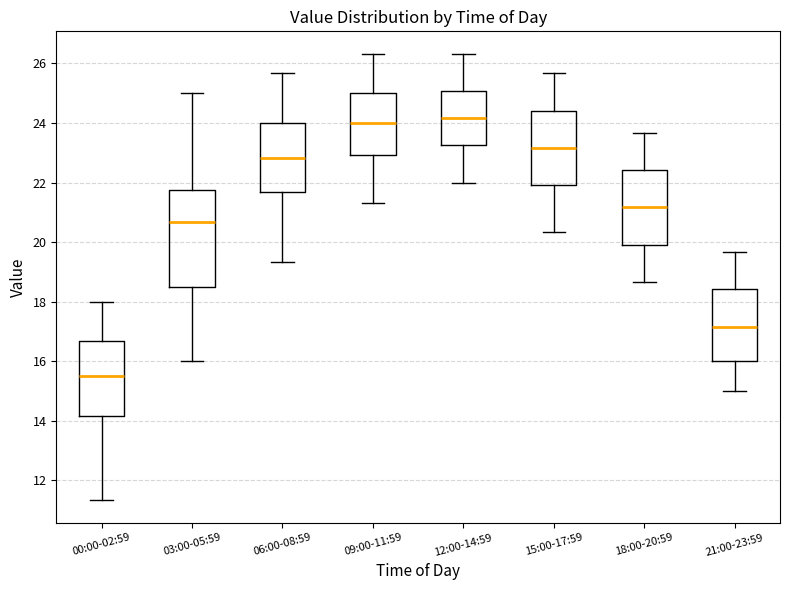

Where is the upper edge of the box for 18:00-20:59 on the y-axis? The values are not printed on the chart, so give them approximately, as read against the axis.

22.4